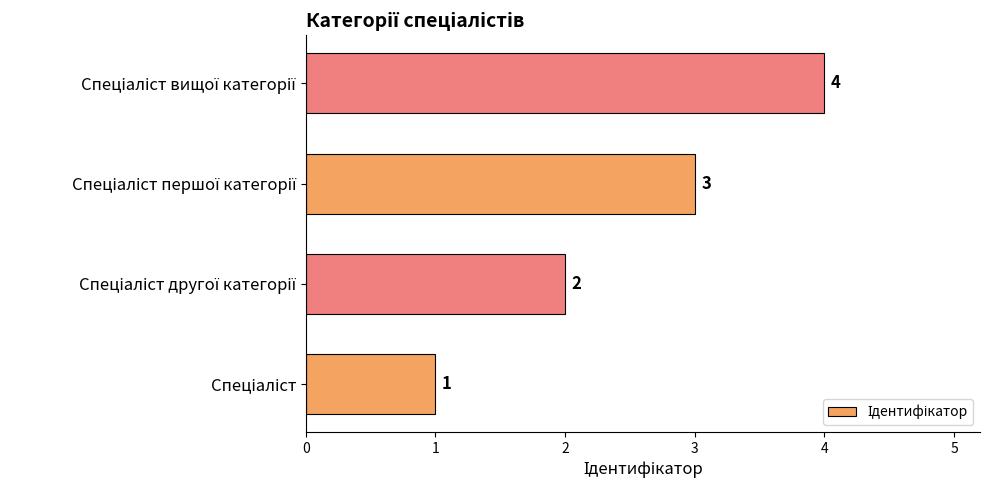

What is the greatest value displayed?

4